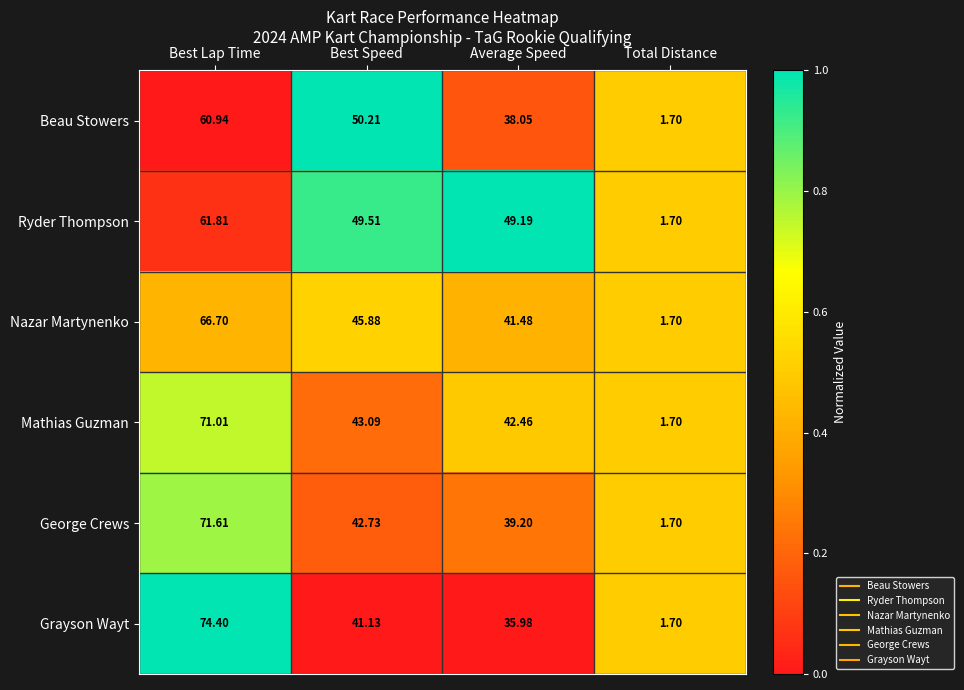

List the series in order of their peak value, lowest first.

Beau Stowers, Ryder Thompson, Nazar Martynenko, Mathias Guzman, George Crews, Grayson Wayt